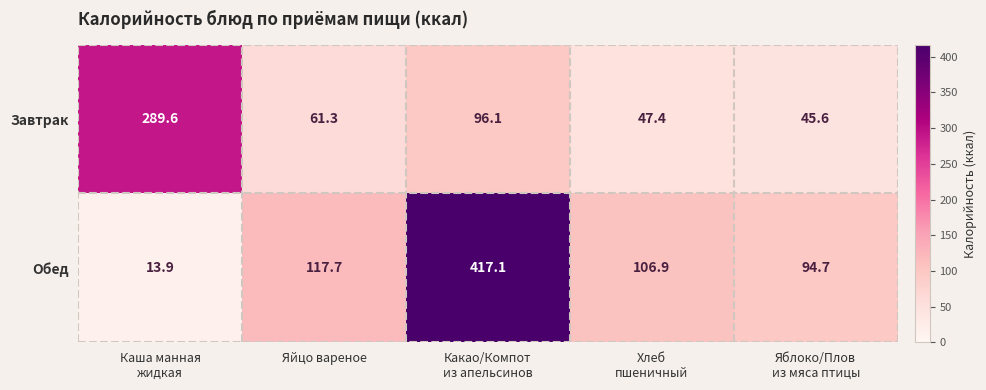

Where does the Обед series first go above 106?

Яйцо вареное